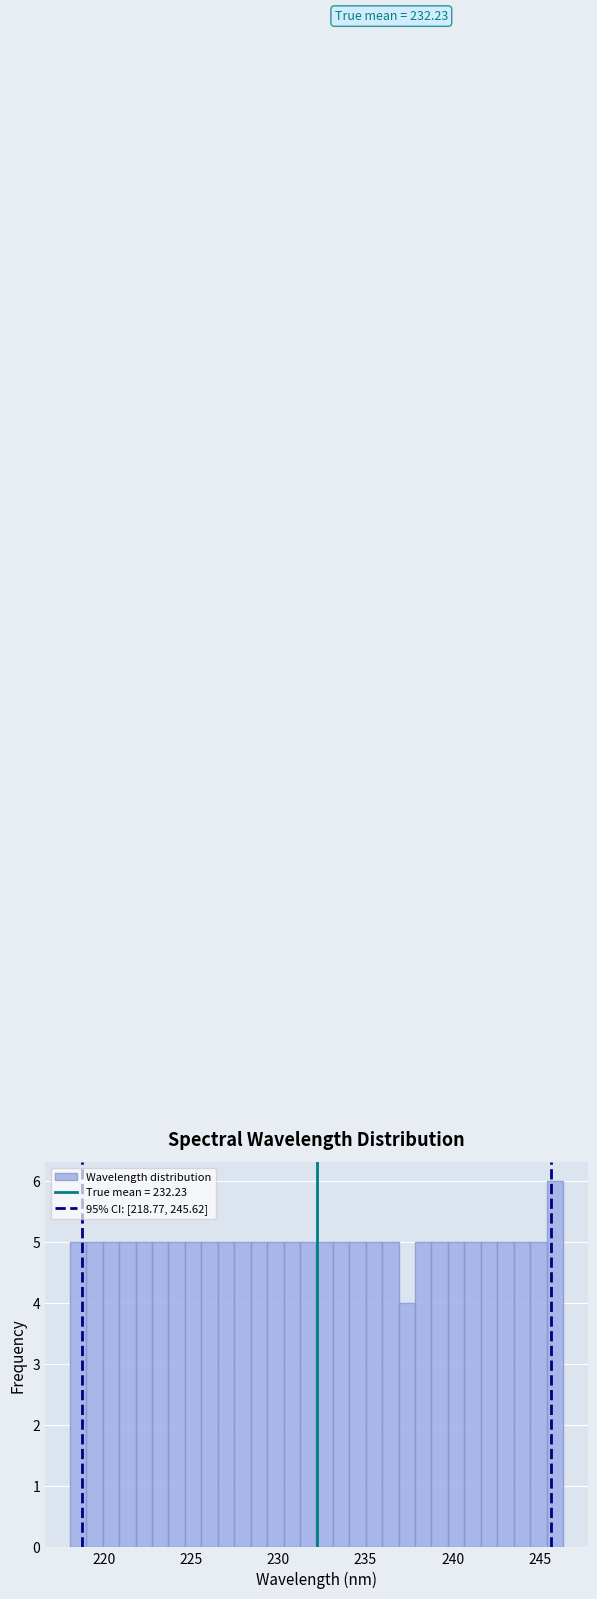

Around what value on the x-axis is the tallest bar? Give the approximate position of its centre, as read against the axis.

246.0